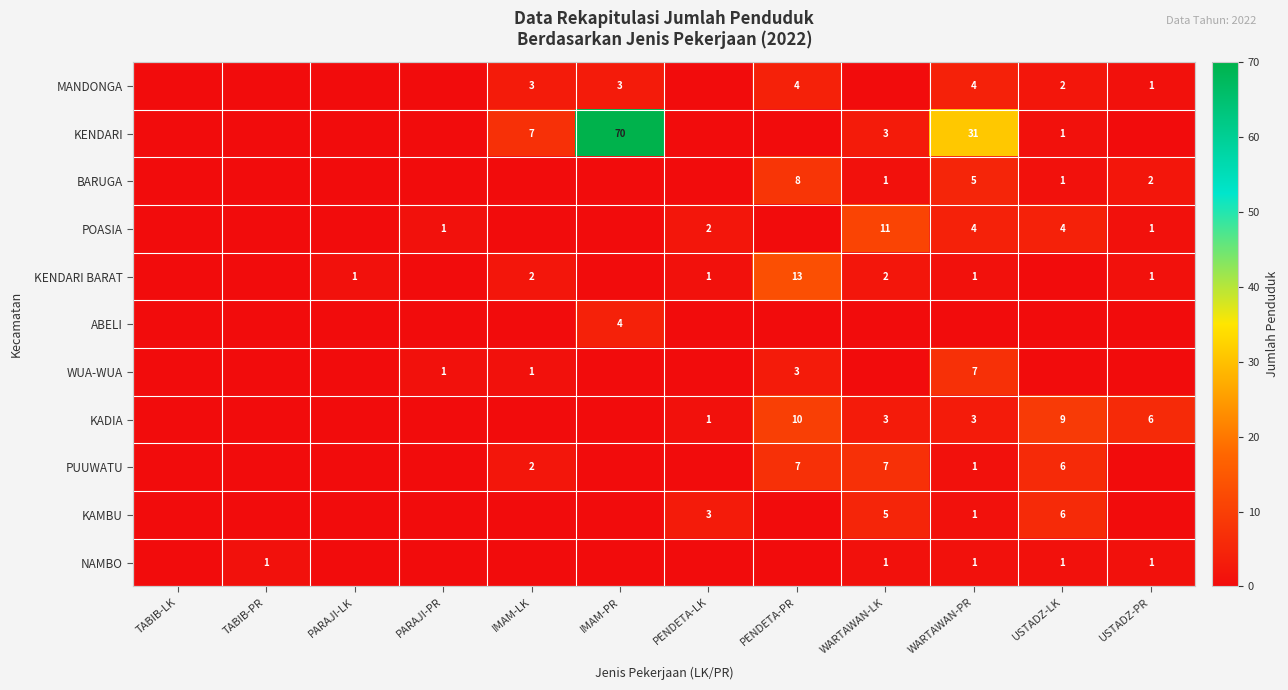

The PUUWATU series shows 10 at WARTAWAN-LK. True or false?

False